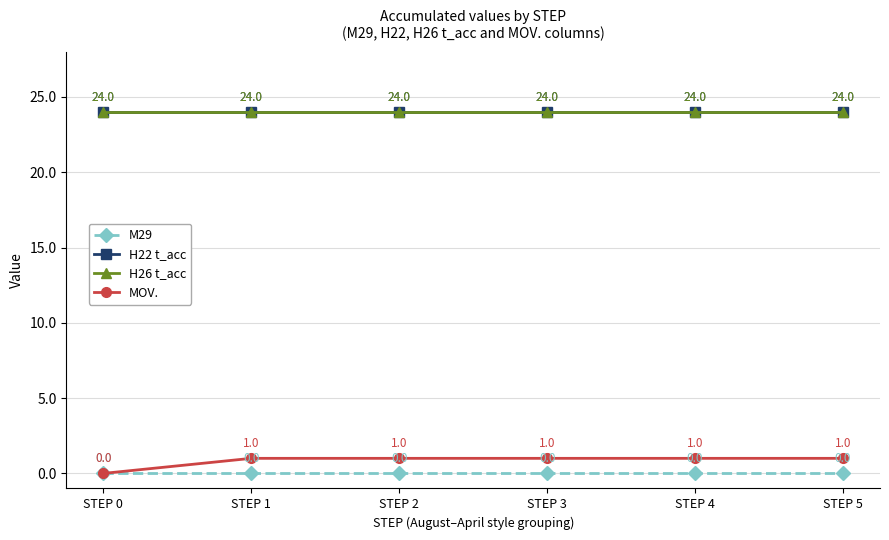

Is this an area chart (filled region under the line)?

No